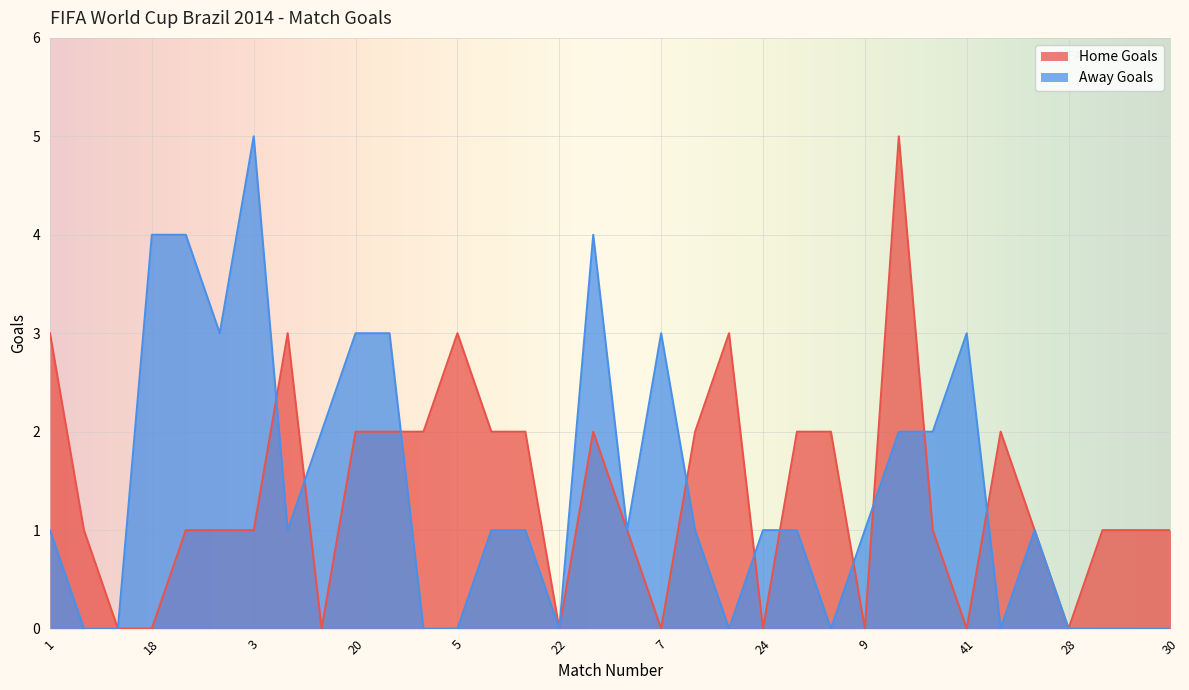

True or false: Home Goals has more than 1 points higher than both neighbors.

True